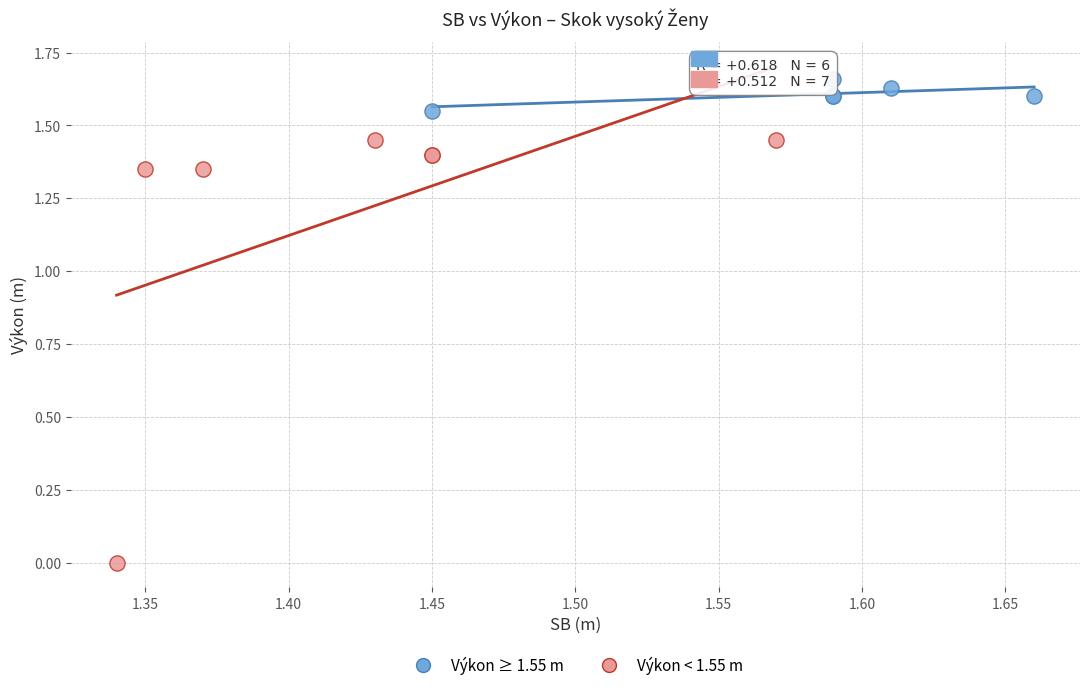

Which series contains the lowest Y value?

Výkon < 1.55 m